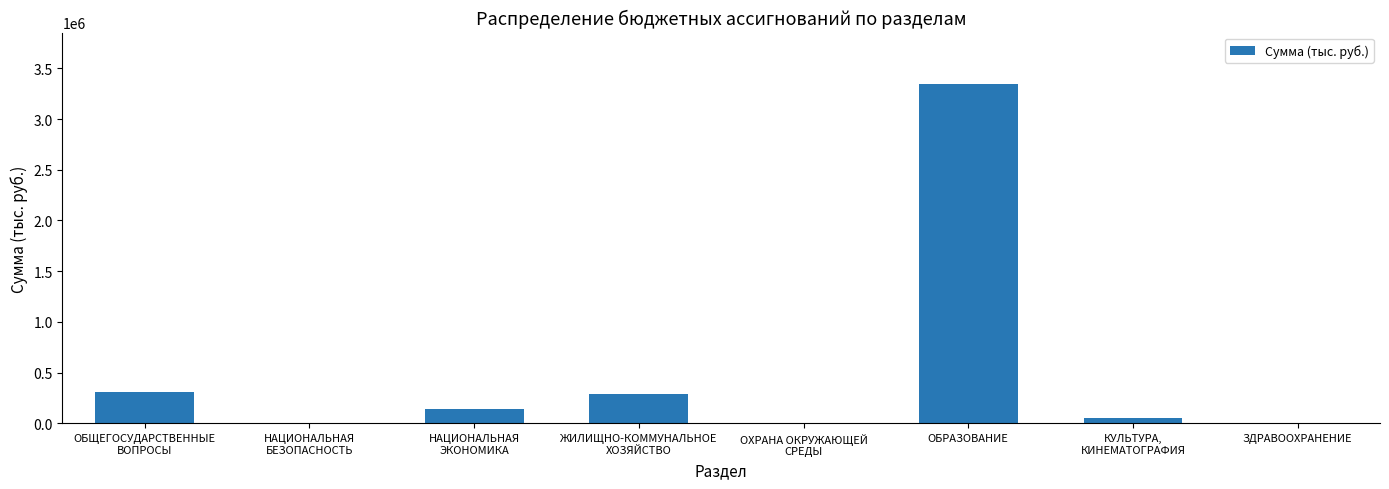

How many series are shown in this chart?

1